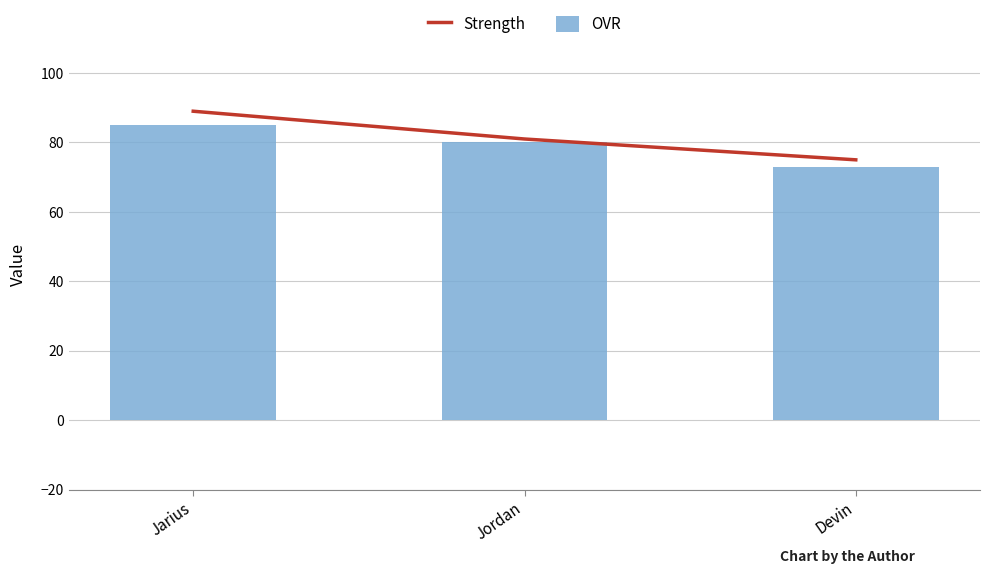

Between Jordan and Devin, which is larger?

Jordan